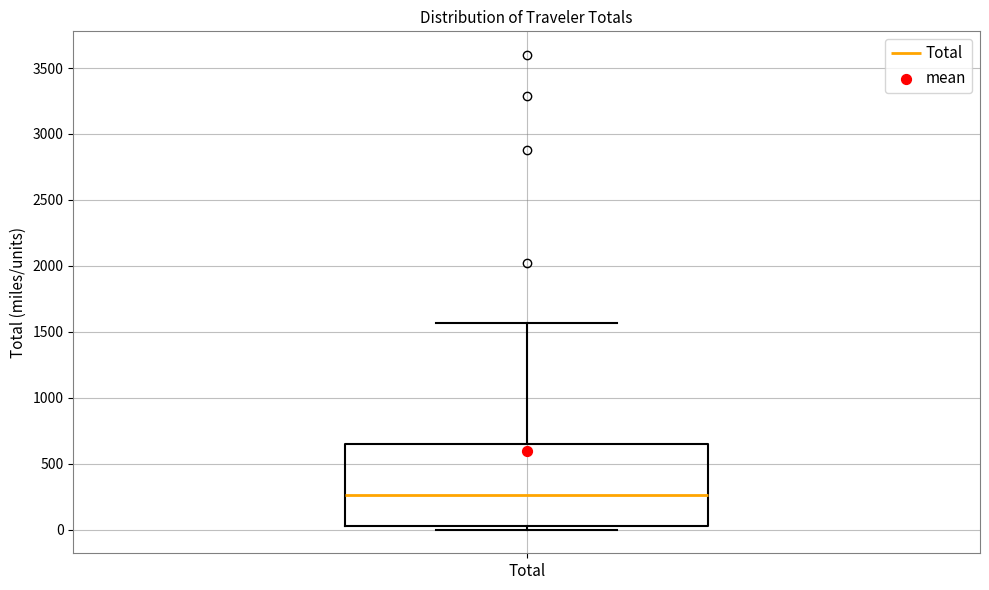

Transcribe this box plot: give where the median line is, the range the box spans, and where the two whiskers end, as read against the y-axis. The values are not printed on the chart, so give them approximately, as read against the axis.

median 250, box 50 to 650, whiskers 0 to 1550